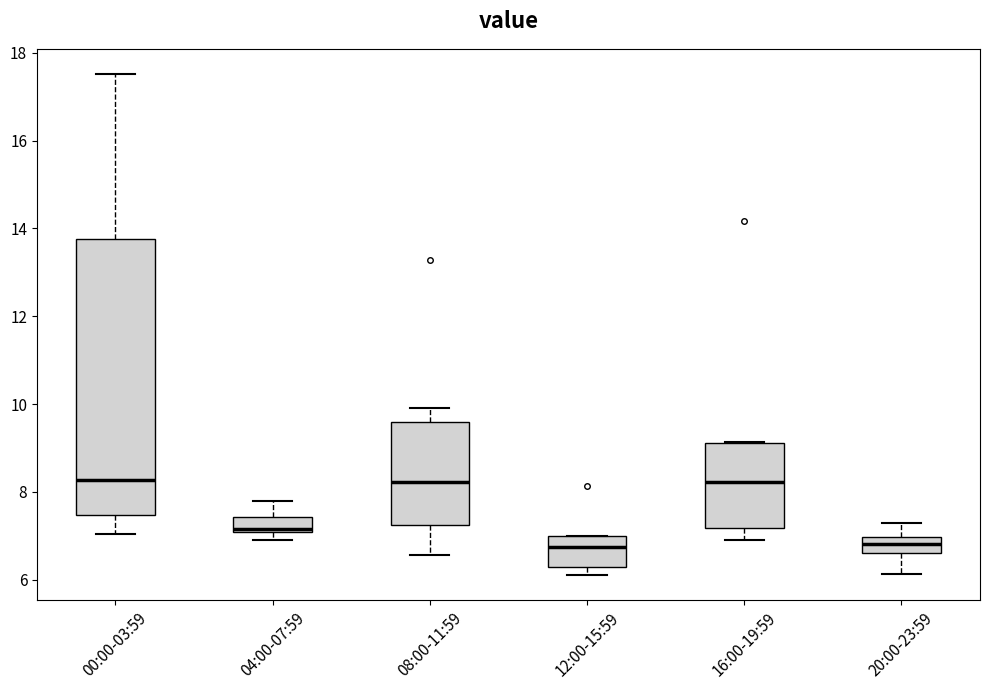

Where does the median line of the box for 20:00-23:59 sit on the y-axis? The values are not printed on the chart, so give them approximately, as read against the axis.

6.8